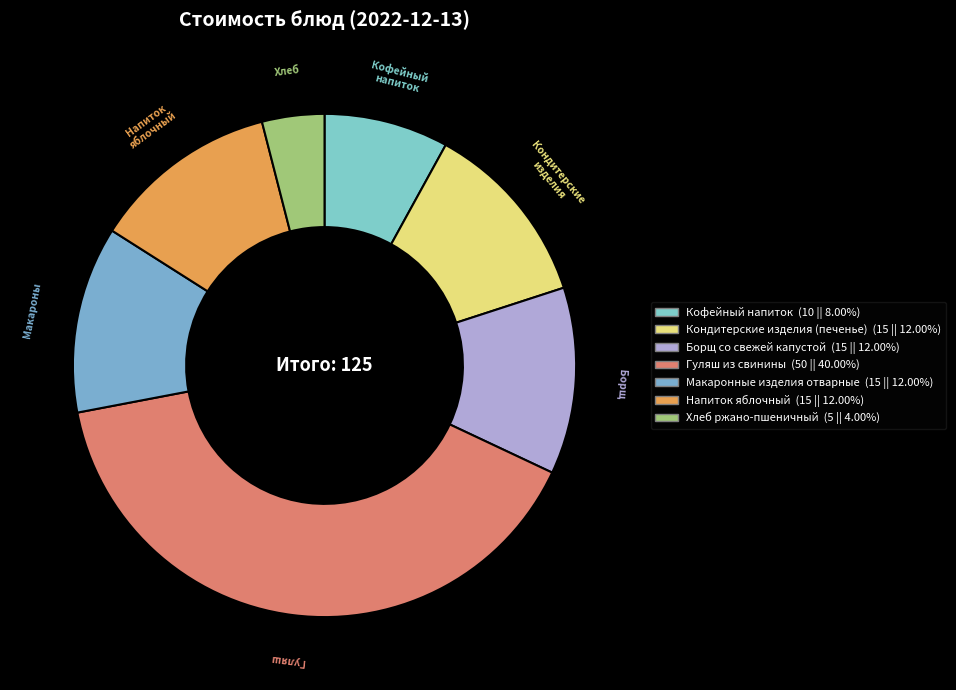

What is the total percentage of Кондитерские изделия (печенье) and Кофейный напиток?

20.0%